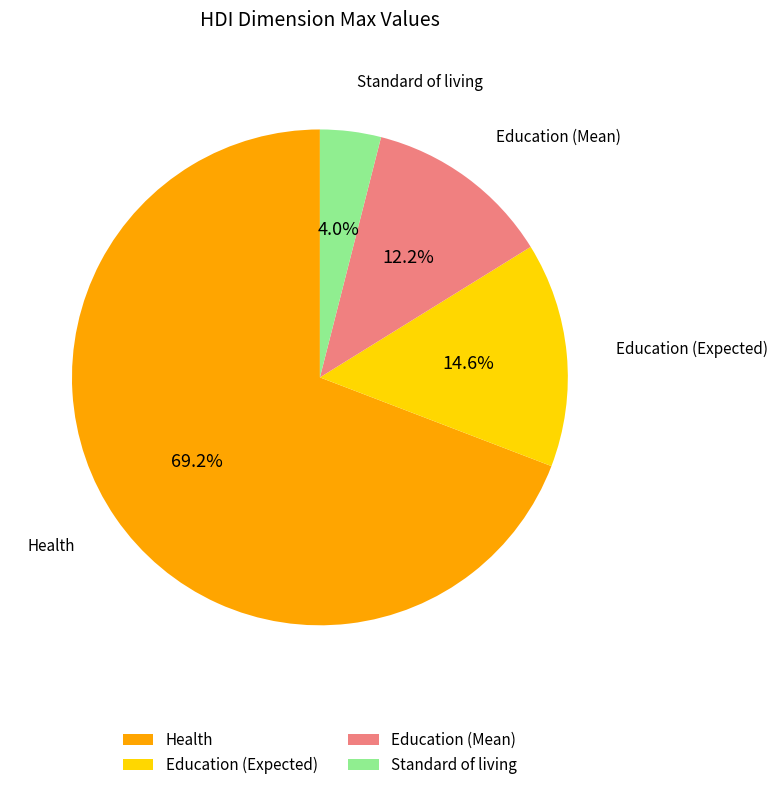

What is the majority slice?

Health